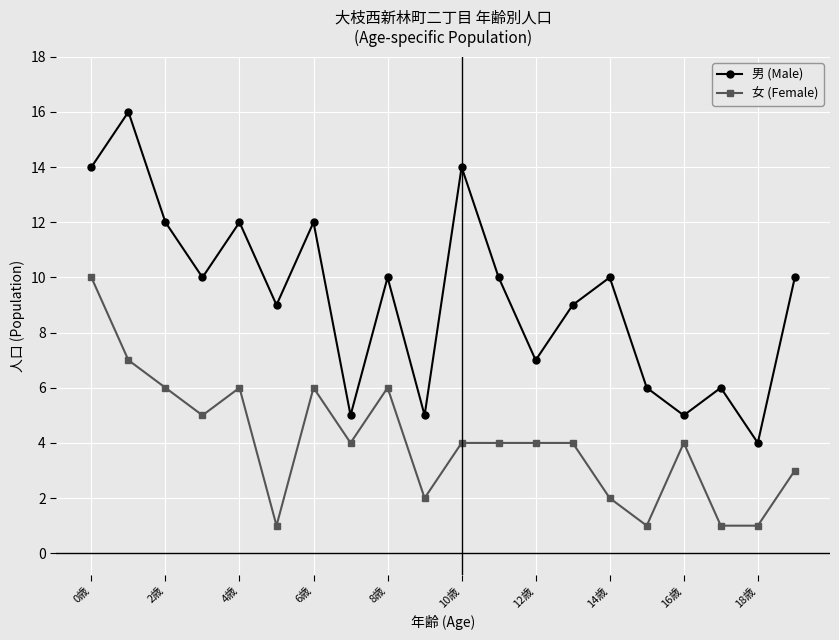

What are all the series names shown in the legend?

男 (Male), 女 (Female)